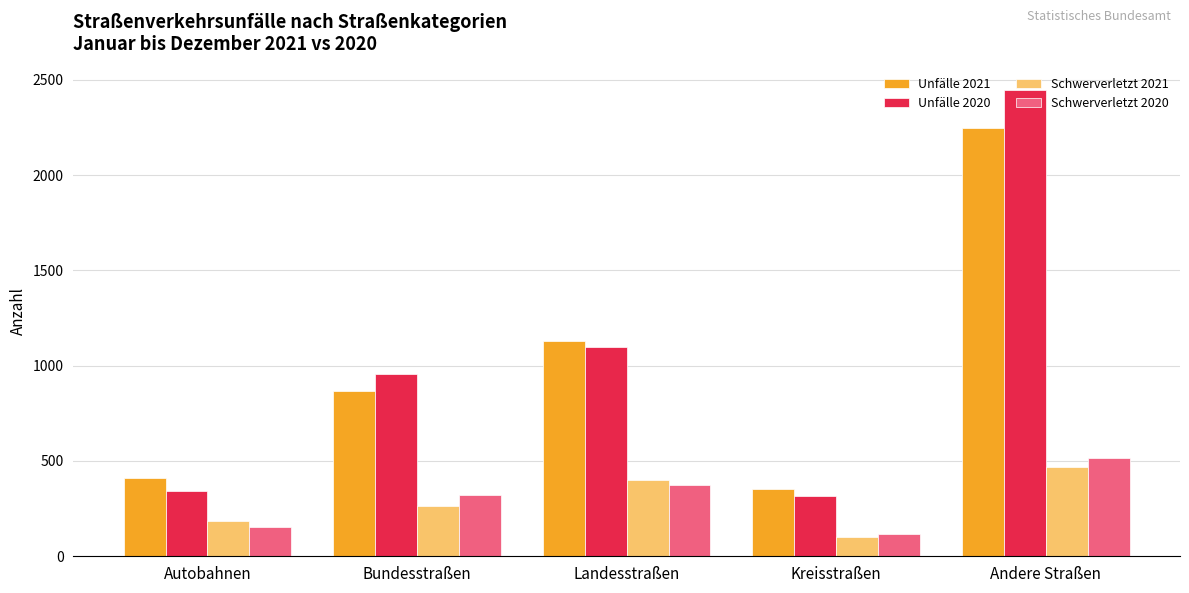

Which series has the largest range (max minus min)?

Unfälle 2020